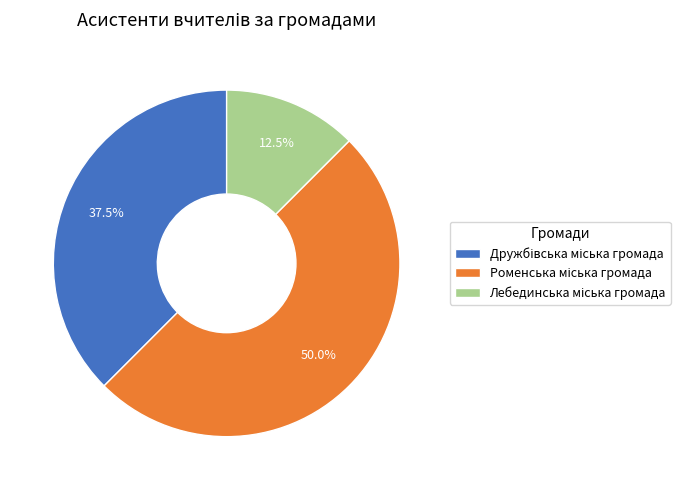

How many segments does this pie chart have?

3